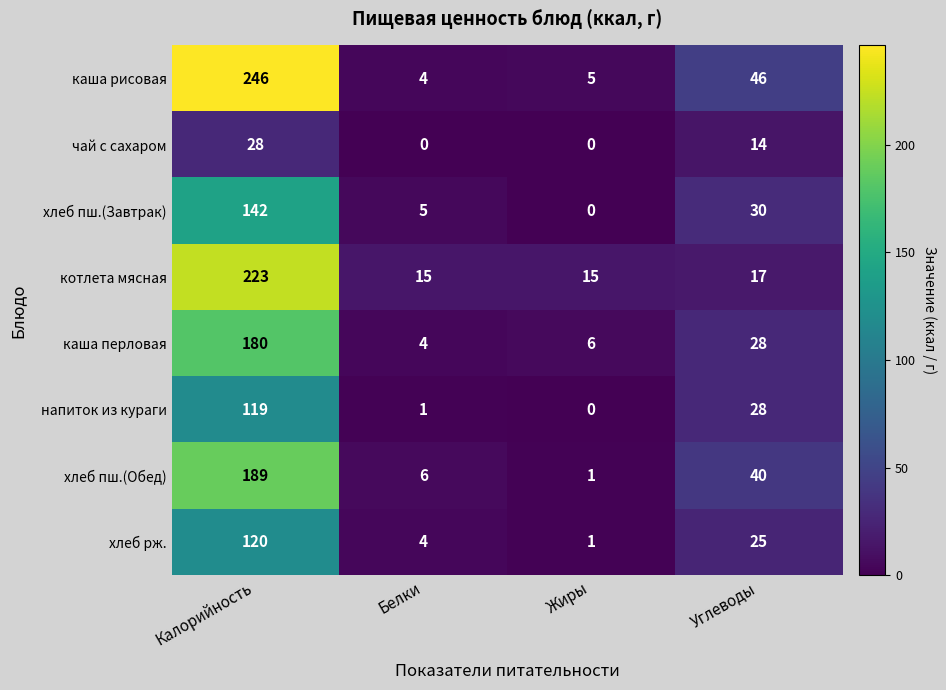

At which label does чай с сахаром first exceed 14?

Калорийность